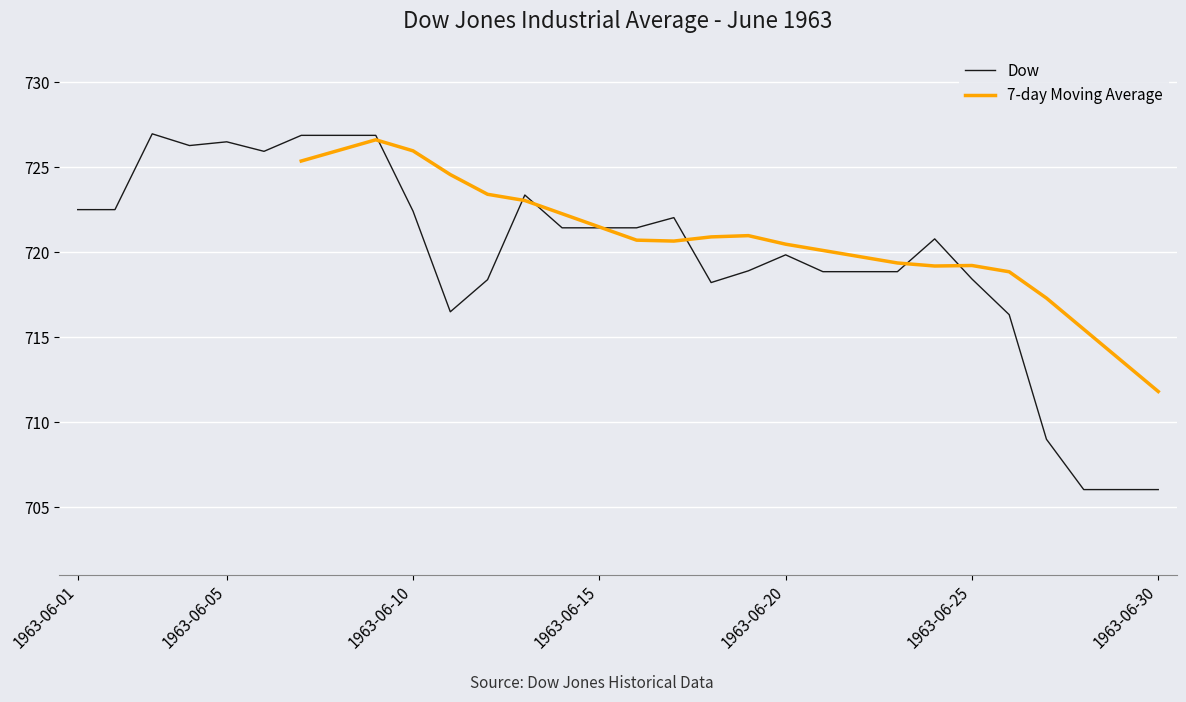

Which series ends up on top after the final intersection of 7-day Moving Average and Dow?

7-day Moving Average